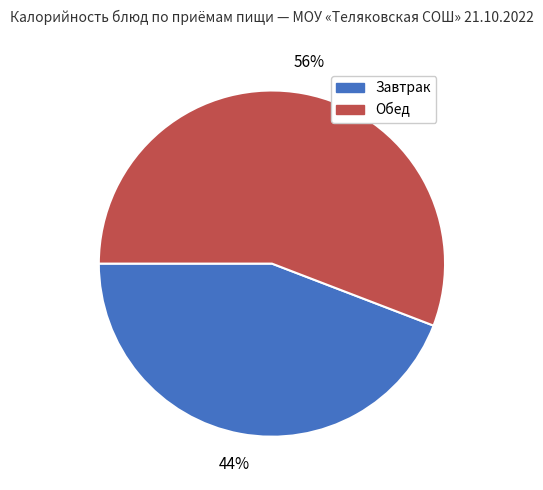

Is there a majority slice in this chart?

Yes